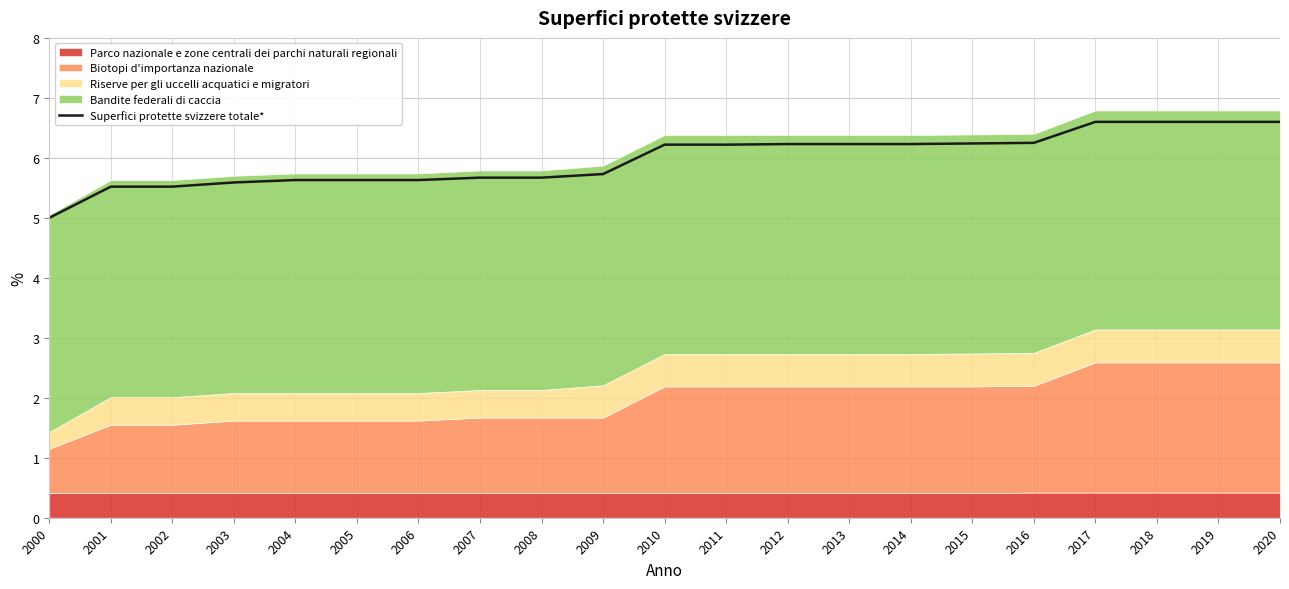

What is the change in value from 2002 to 2015?

+0.7